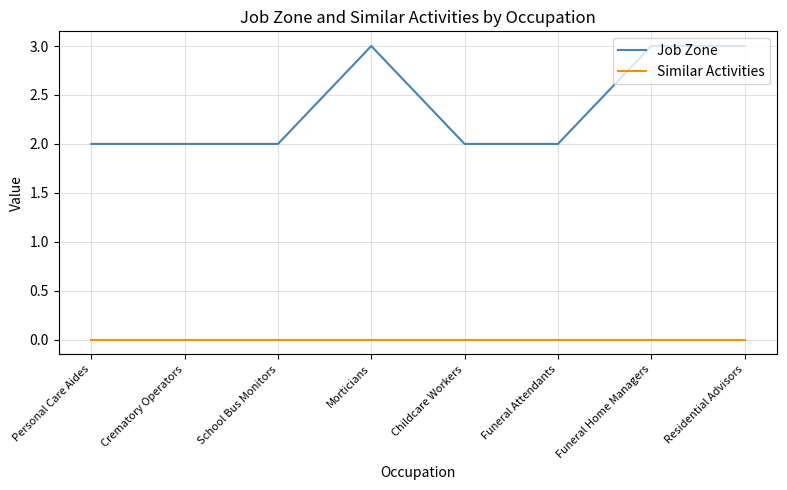

What is the maximum value for Job Zone?

3